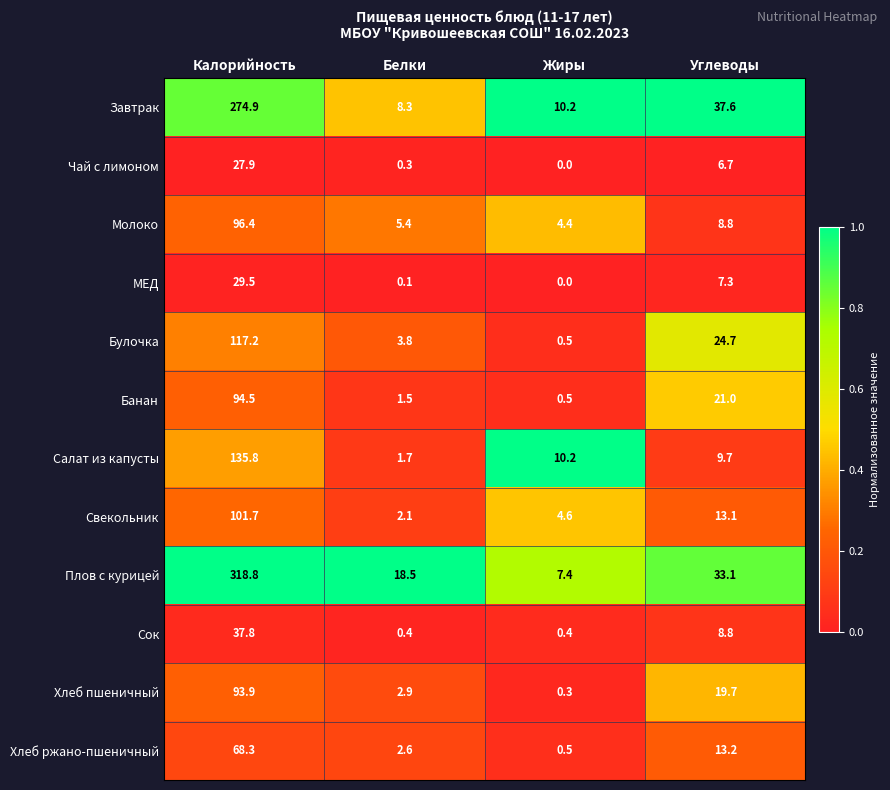

What is the lowest value of the Салат из капусты series?

1.7